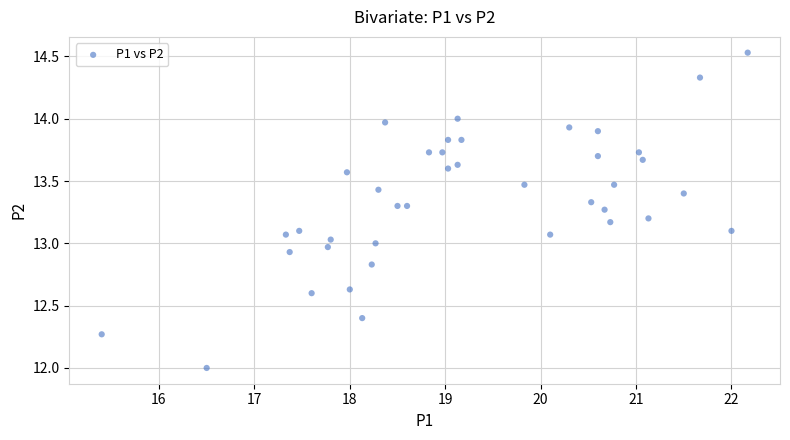

What is the range of X values (max minus min)?

6.8